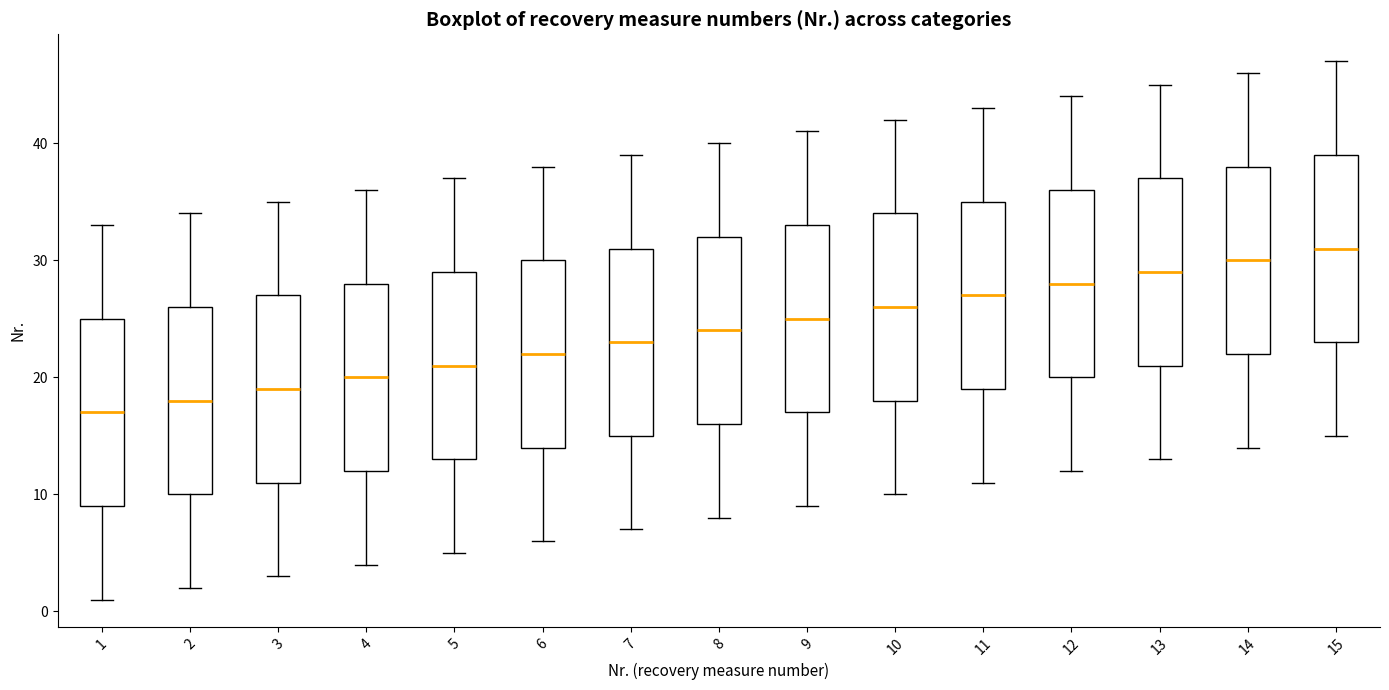

Where is the upper edge of the box at x = 10 on the y-axis? The values are not printed on the chart, so give them approximately, as read against the axis.

34